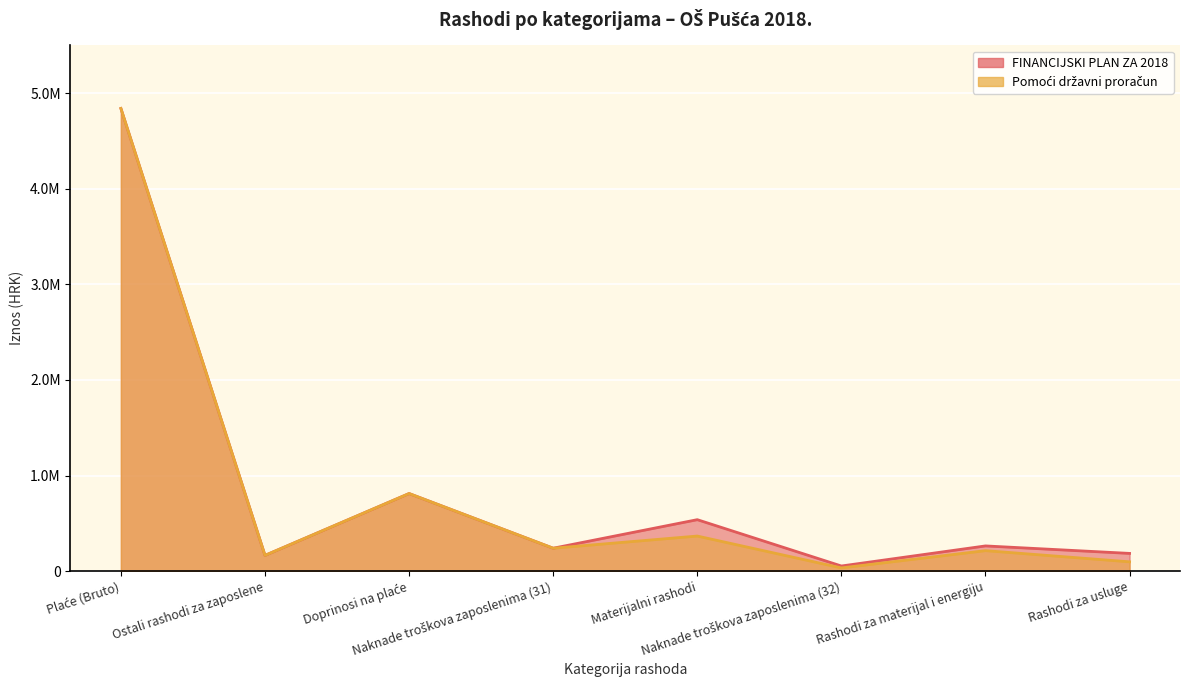

What position from the left is Doprinosi na plaće?

3